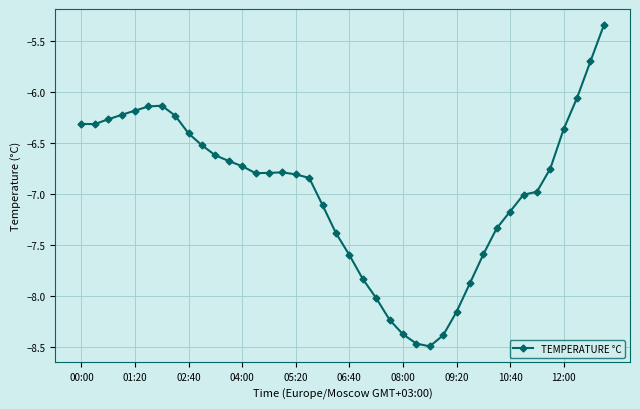

What is the sum of all values?

-279.0